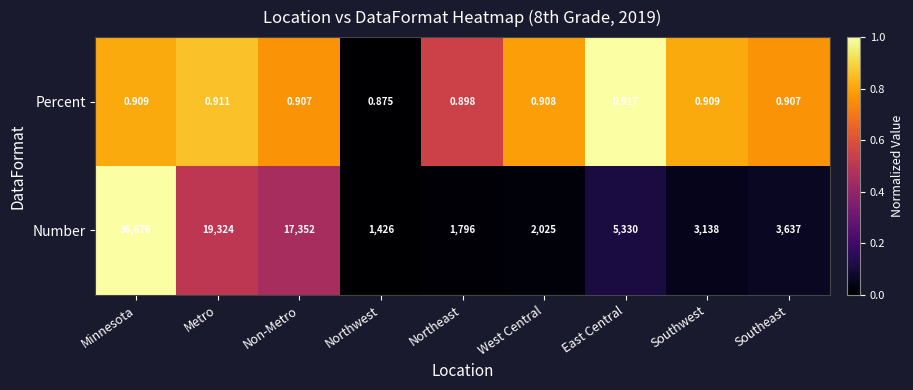

Rank the series at Metro from highest to lowest value.

Number, Percent